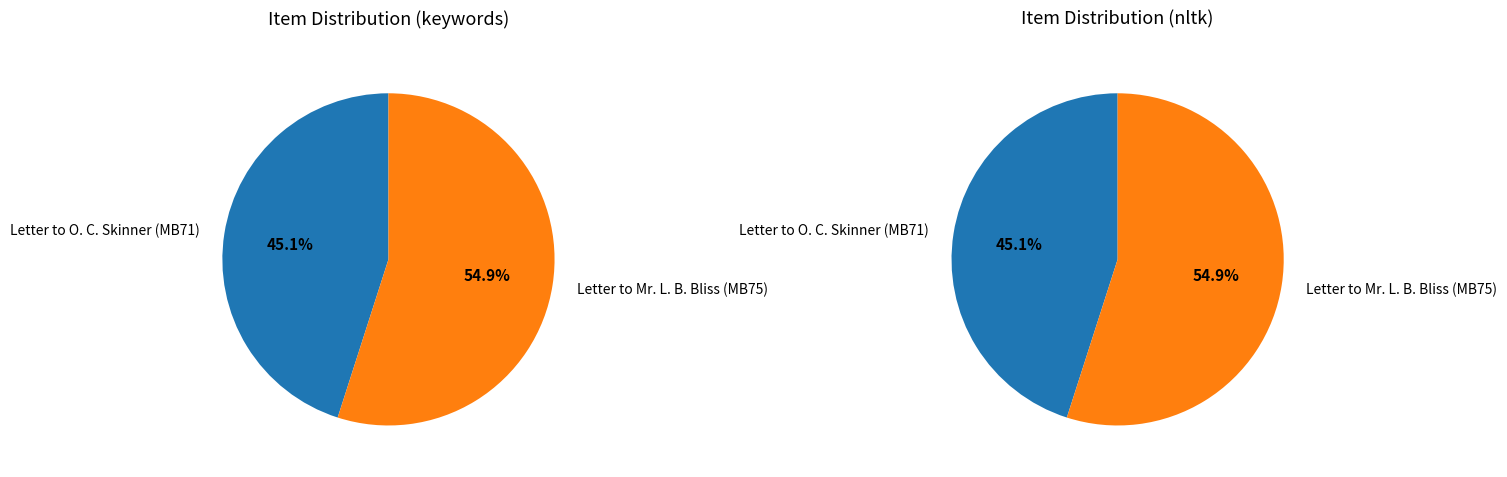

The Letter to Mr. L. B. Bliss (MB75) slice represents 49% of the pie. True or false?

False